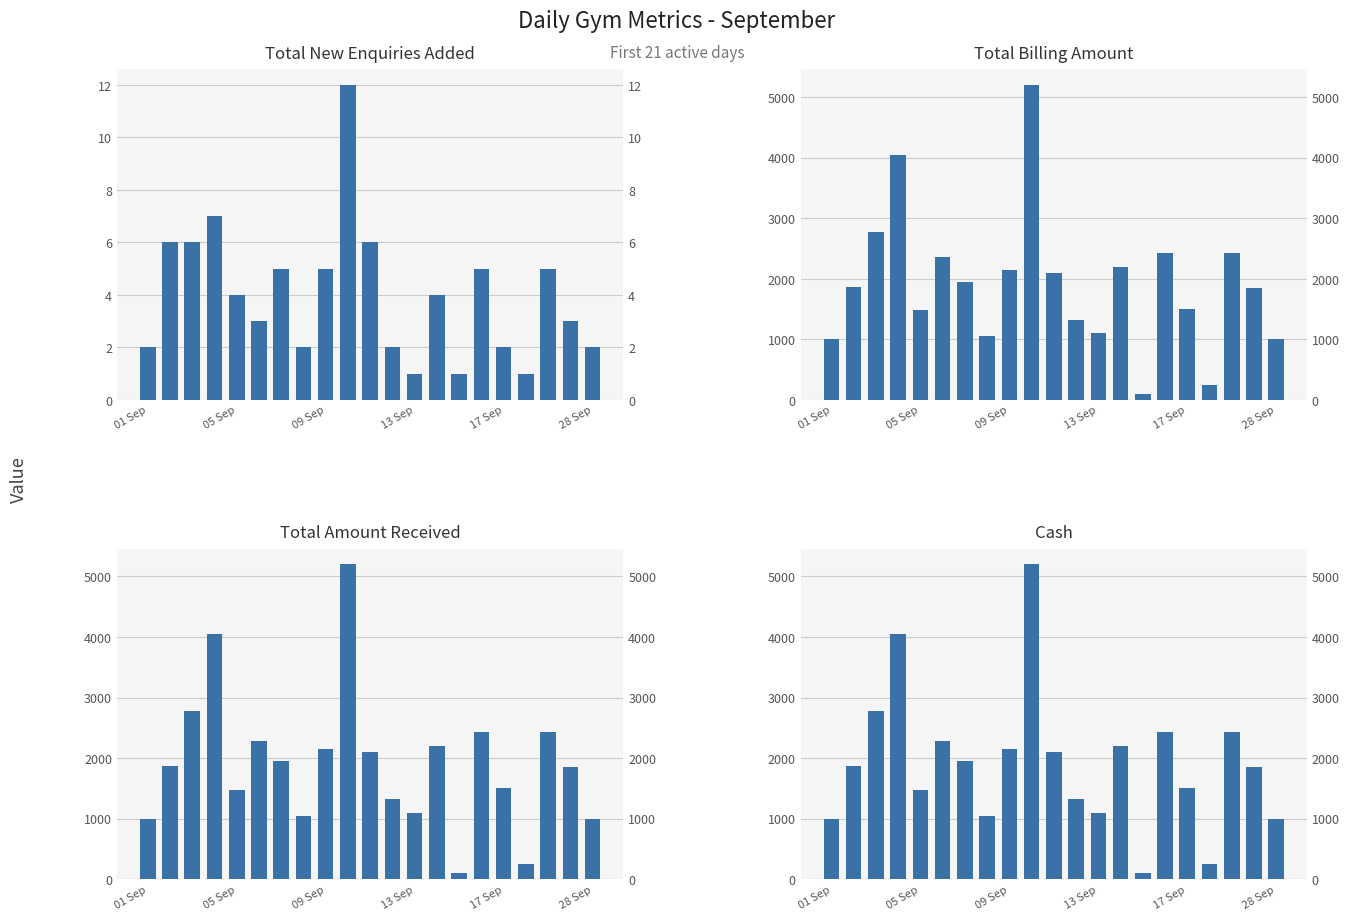

How many values in the Cash series are below 1864?

10